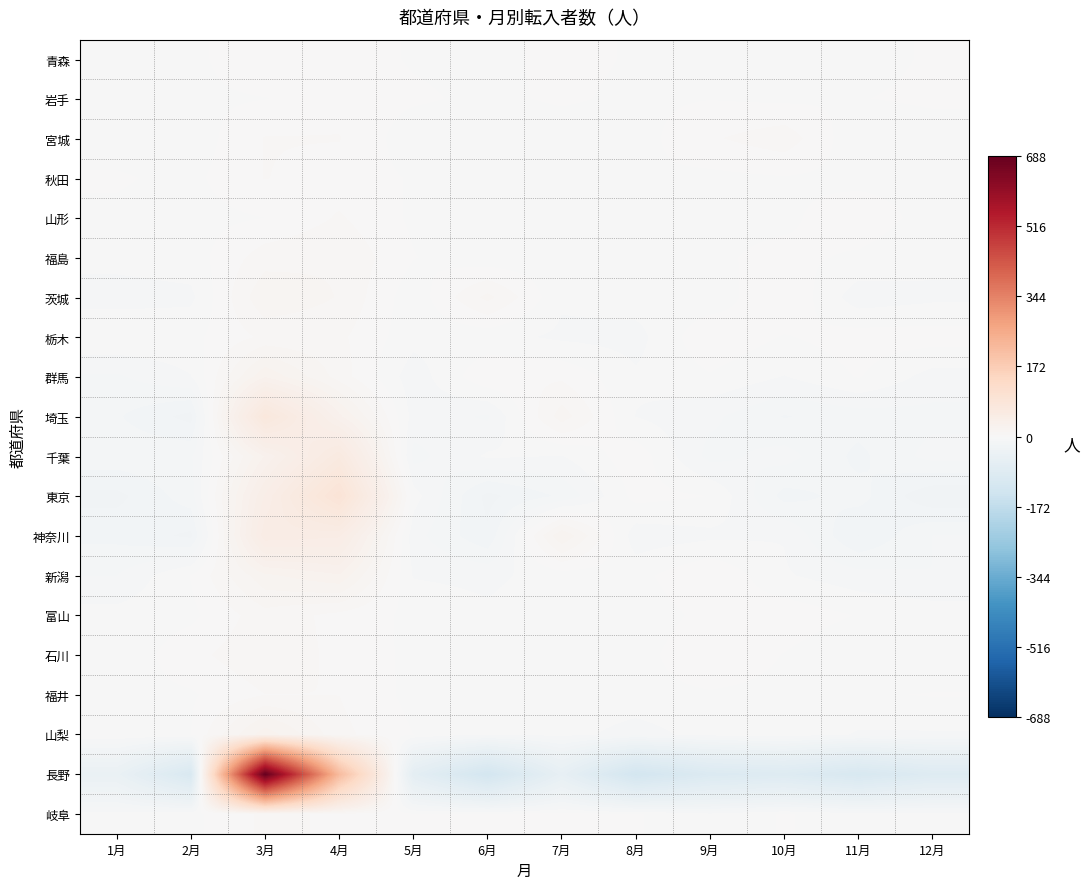

What is the greatest value displayed?

688.1